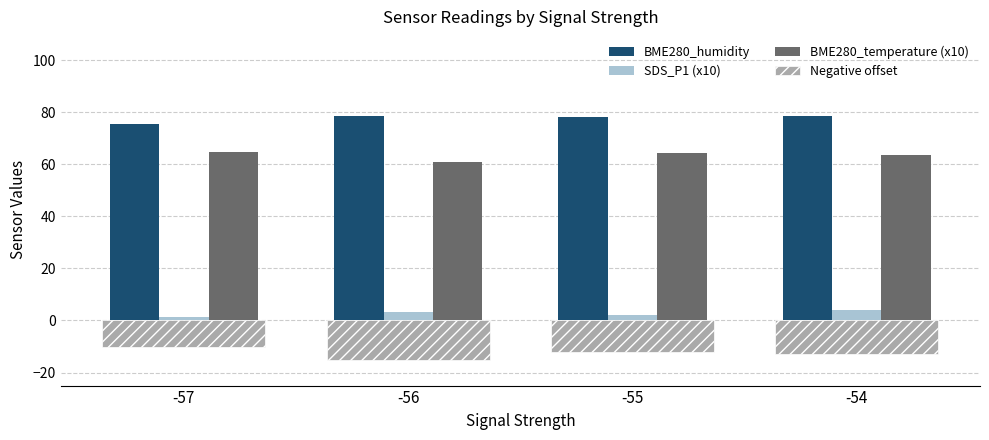

True or false: Negative offset has a value of -12.0 at -55.

True